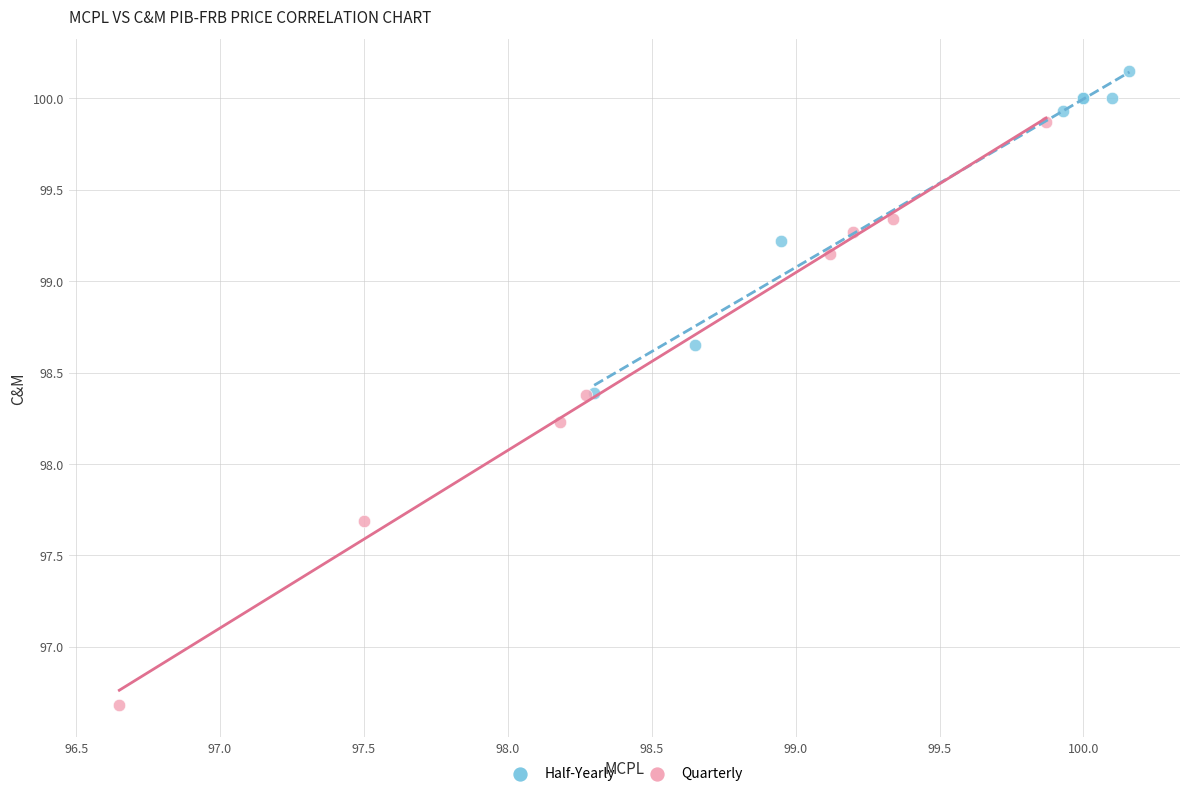

Which series contains the highest Y value?

Half-Yearly